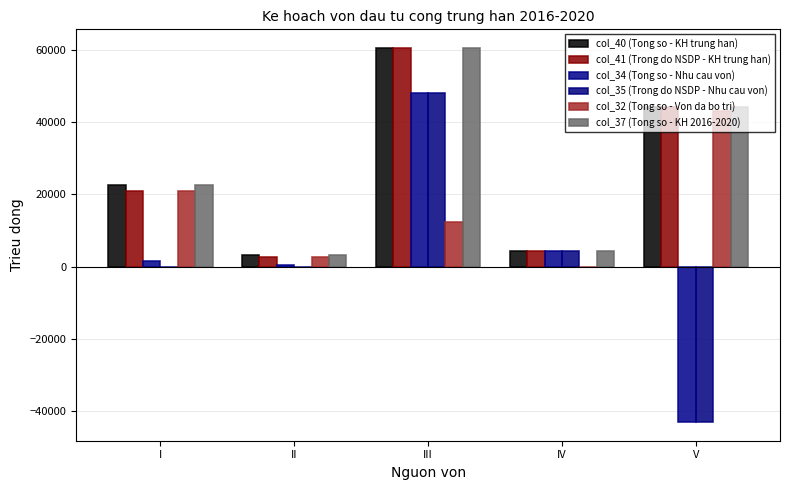

What is the maximum value for col_32 (Tong so - Von da bo tri)?

43137.0